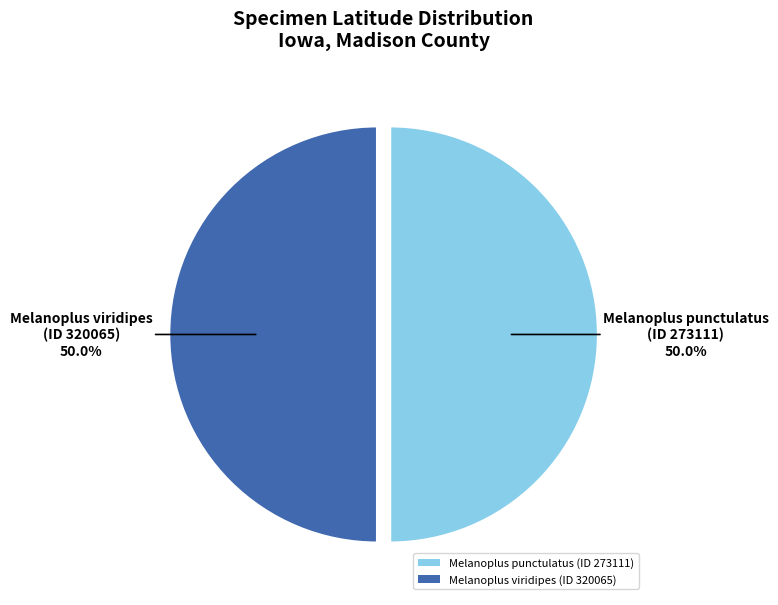

To the nearest percent, what is the average slice percentage?

50%